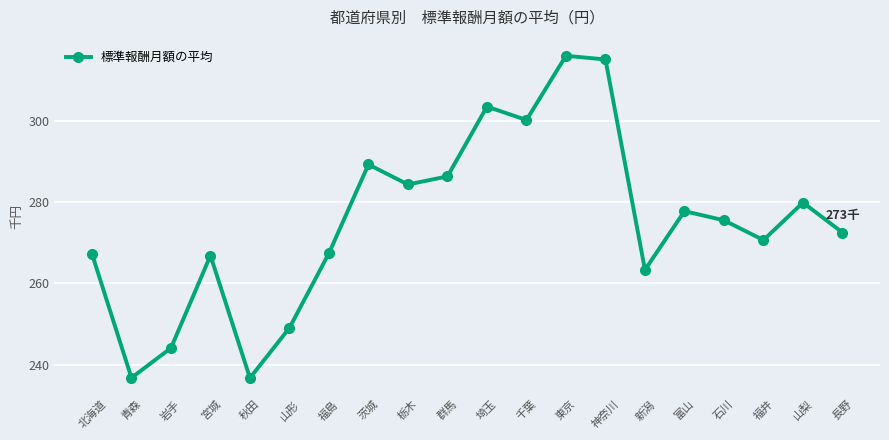

Is it true that the value at 東京 is 316.0?

True